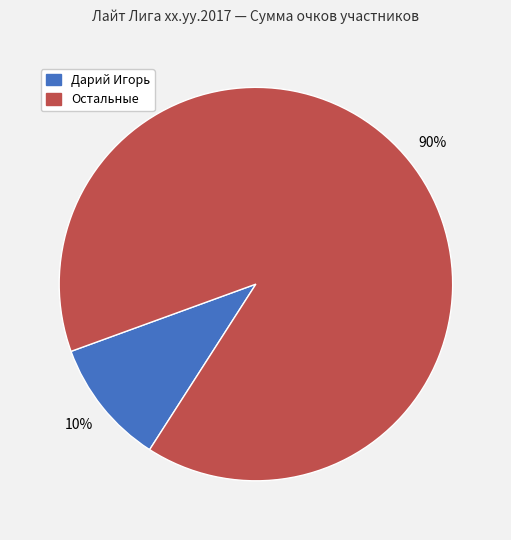

What is the largest slice in the pie chart?

Остальные